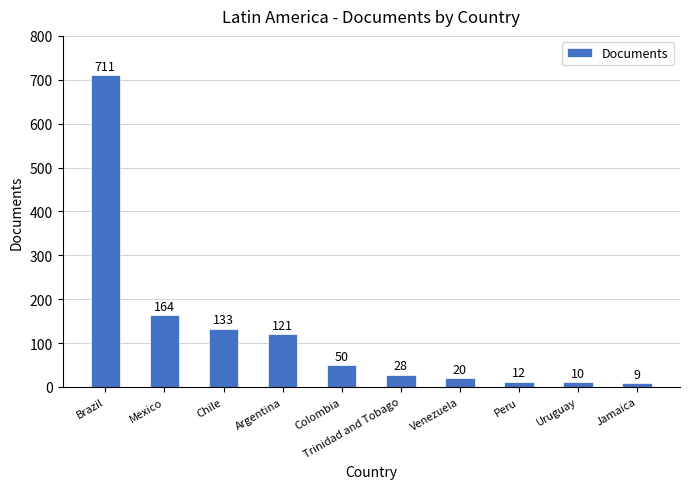

What is the label of the 10th bar from the right?

Brazil